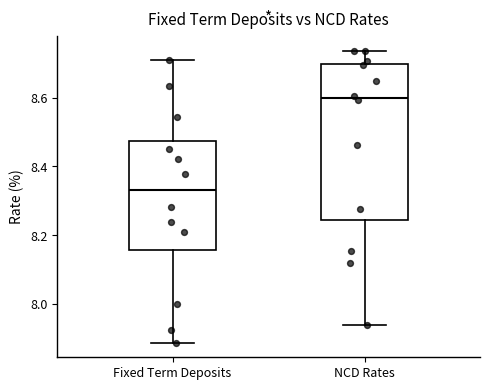

Where is the lower edge of the box for NCD Rates on the y-axis? The values are not printed on the chart, so give them approximately, as read against the axis.

8.24